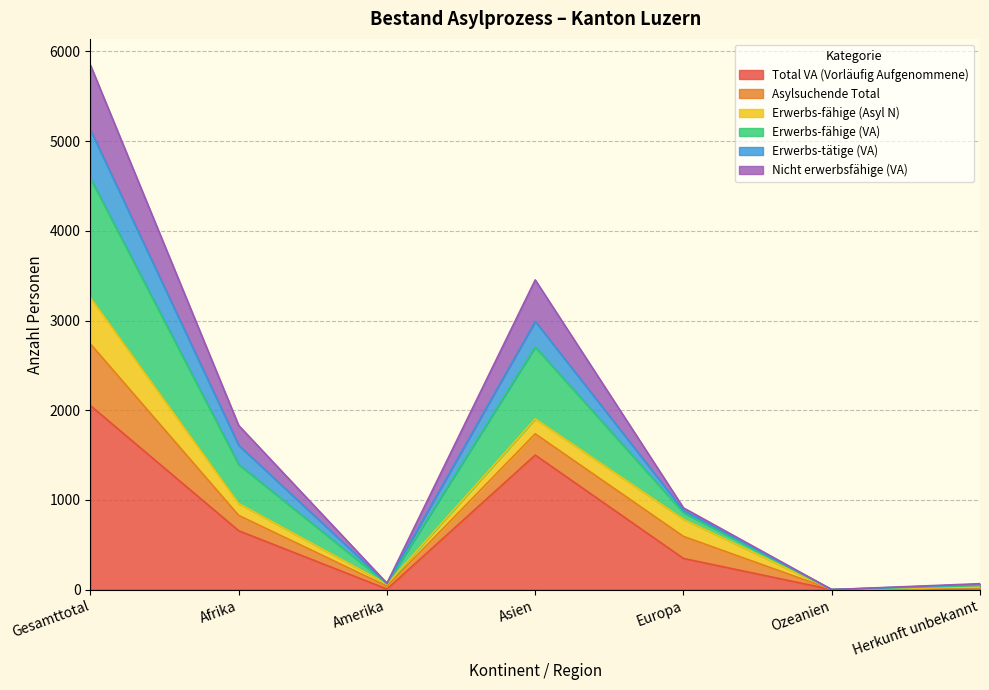

What value does the Total VA (Vorläufig Aufgenommene) series have at Afrika?

656